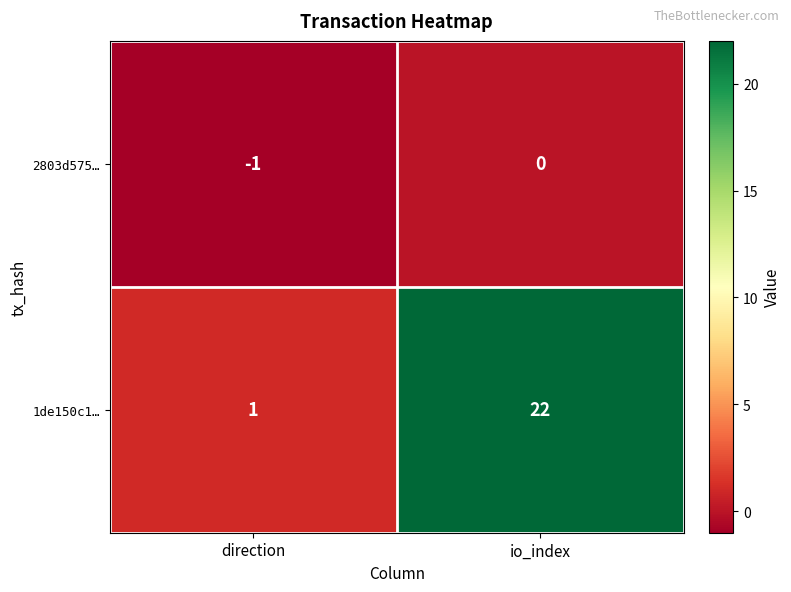

How many data points in 1de150c1… are less than 22?

1